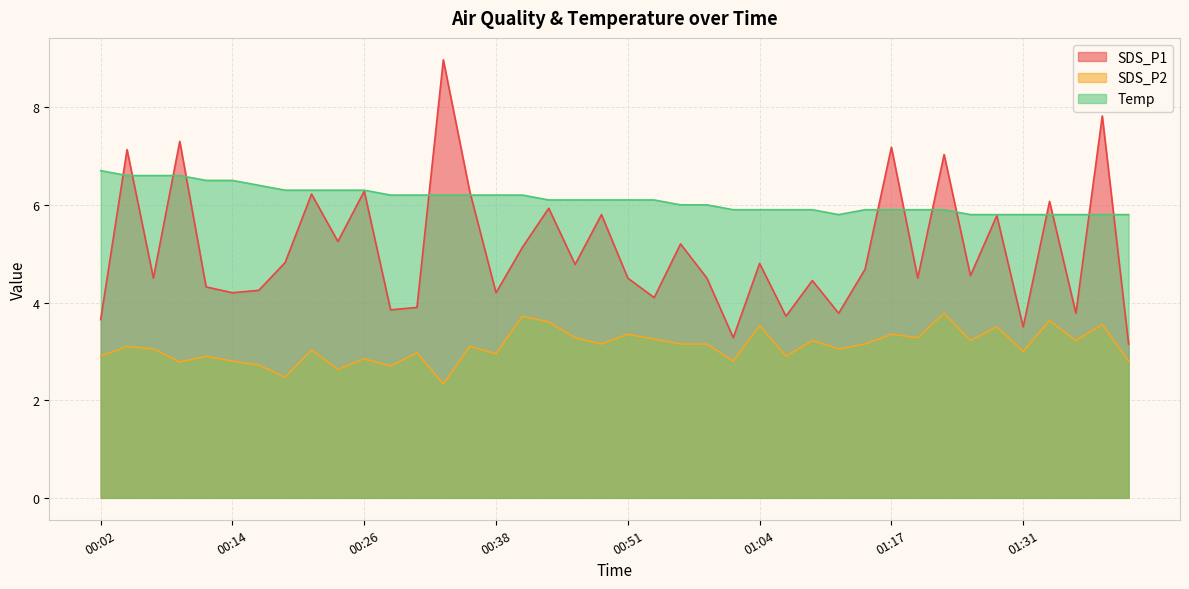

The SDS_P2 series shows 3.0 at 01:31. True or false?

True